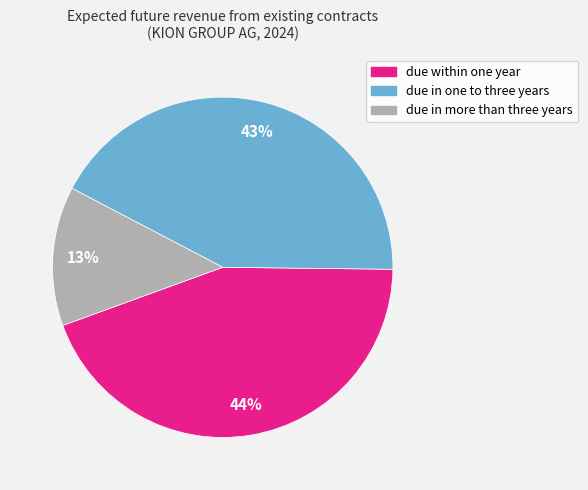

Which has a higher value, due in one to three years or due within one year?

due within one year